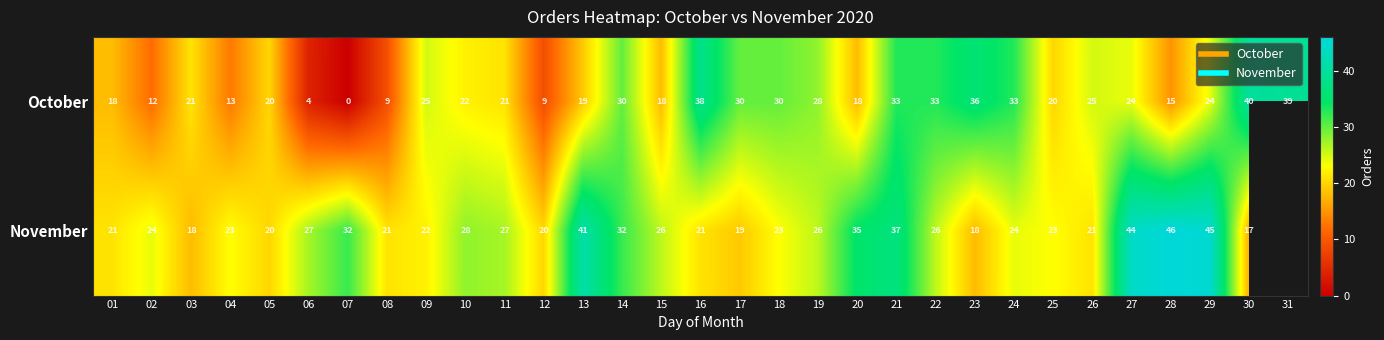

At which label does November reach its minimum?

30